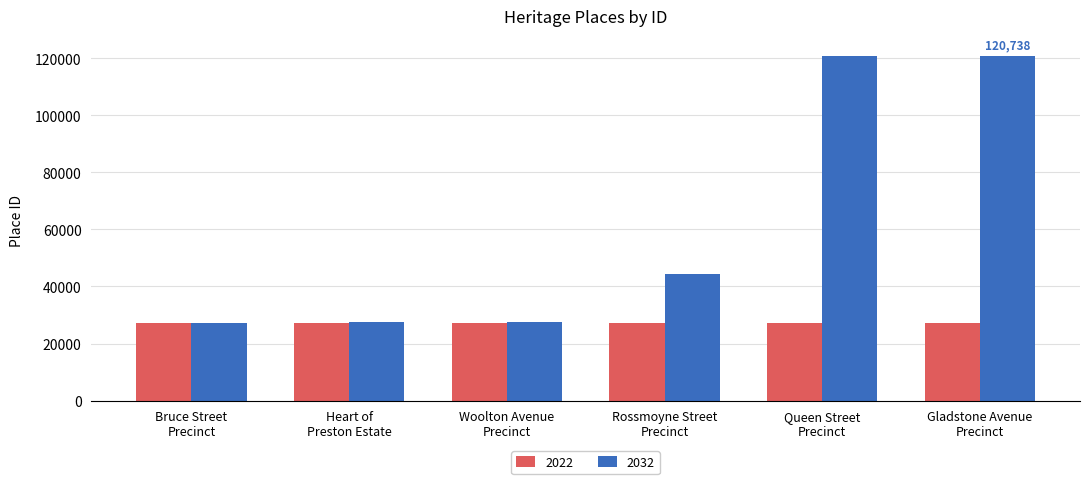

True or false: 2022 has a value of 27359 at Gladstone Avenue
Precinct.

True